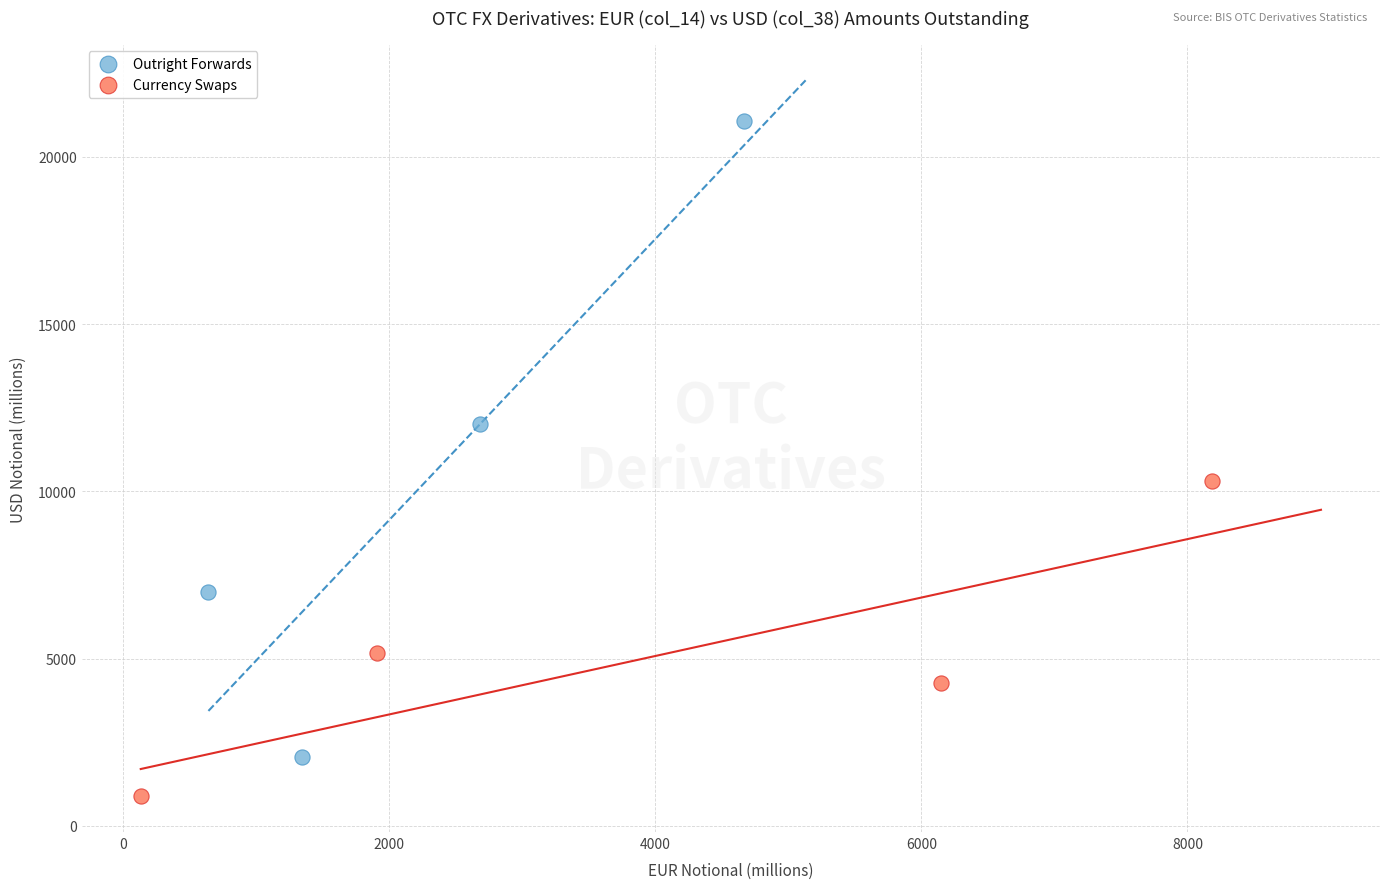

Which series reaches the minimum Y coordinate?

Currency Swaps